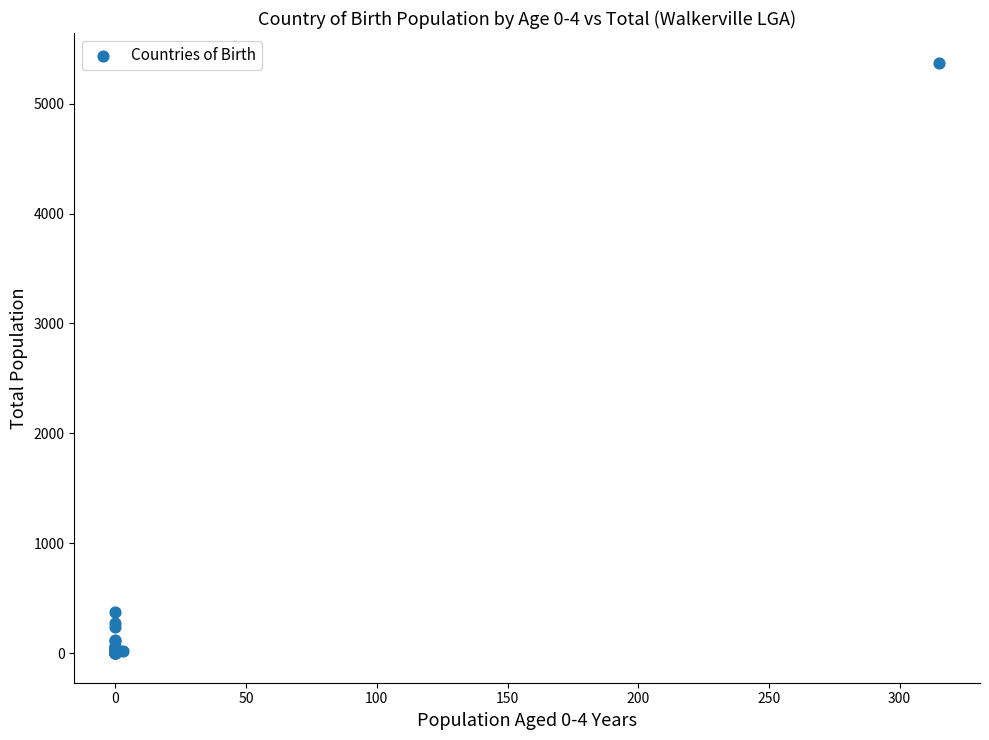

What Y value in the scatter plot is closest to 2687?

375